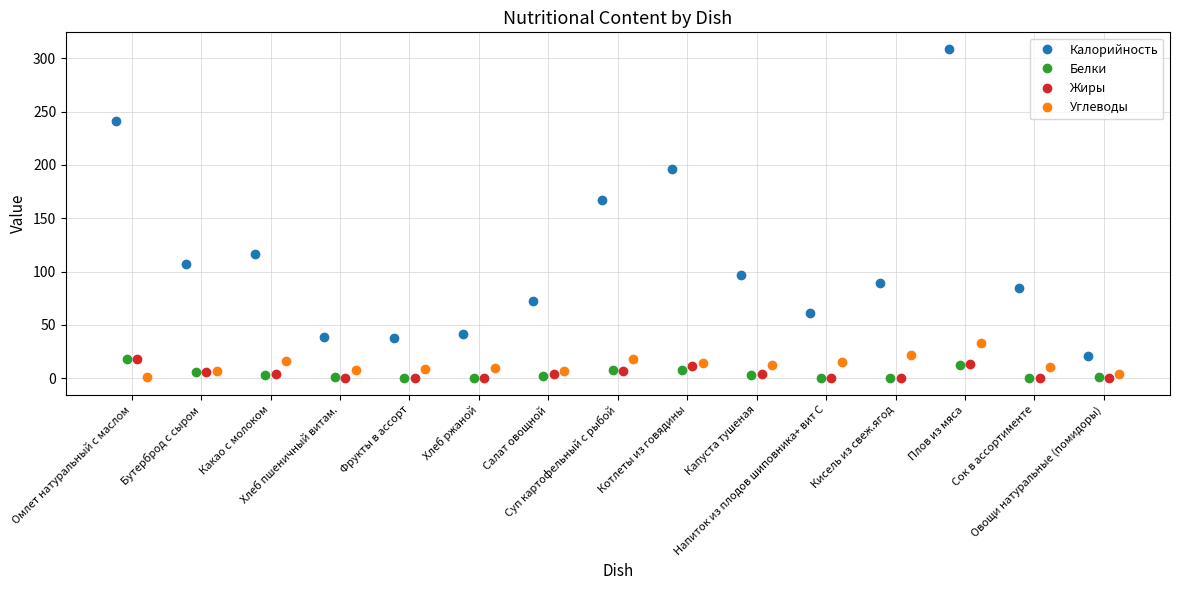

At how many categories does at least one series exceed 276?

1